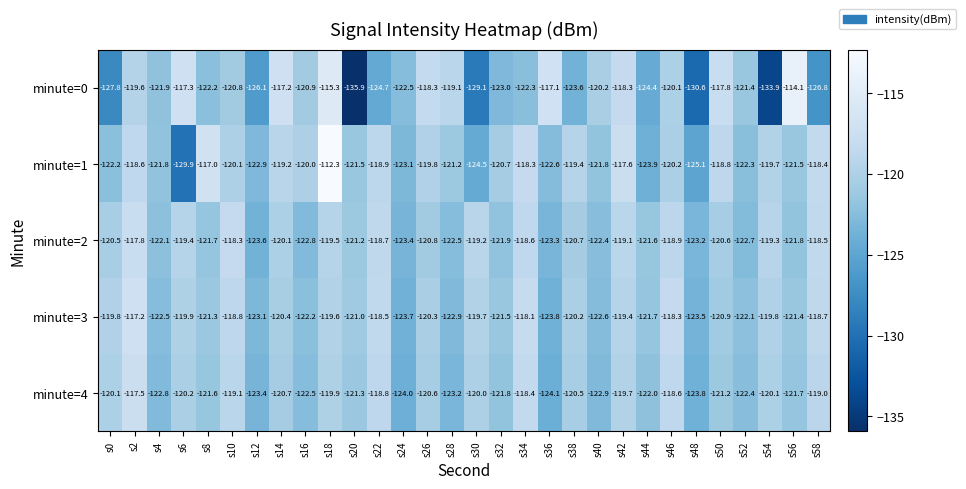

Which label corresponds to the largest value in the chart?

s18